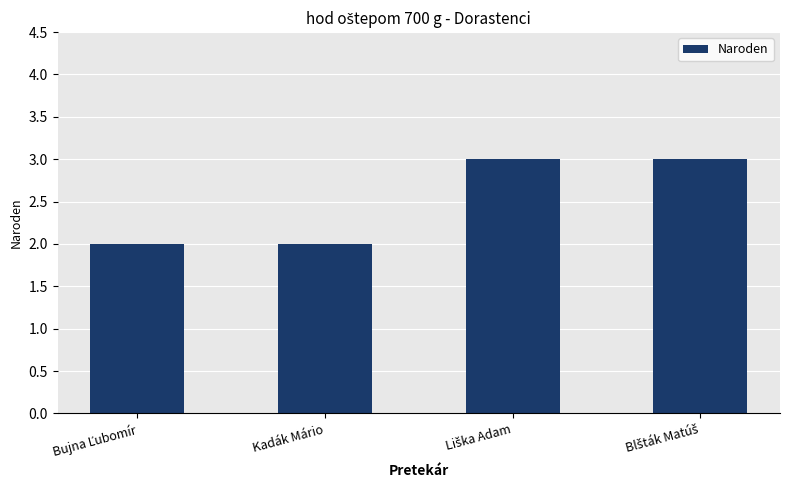

What is the value of the 1st bar from the left?

2